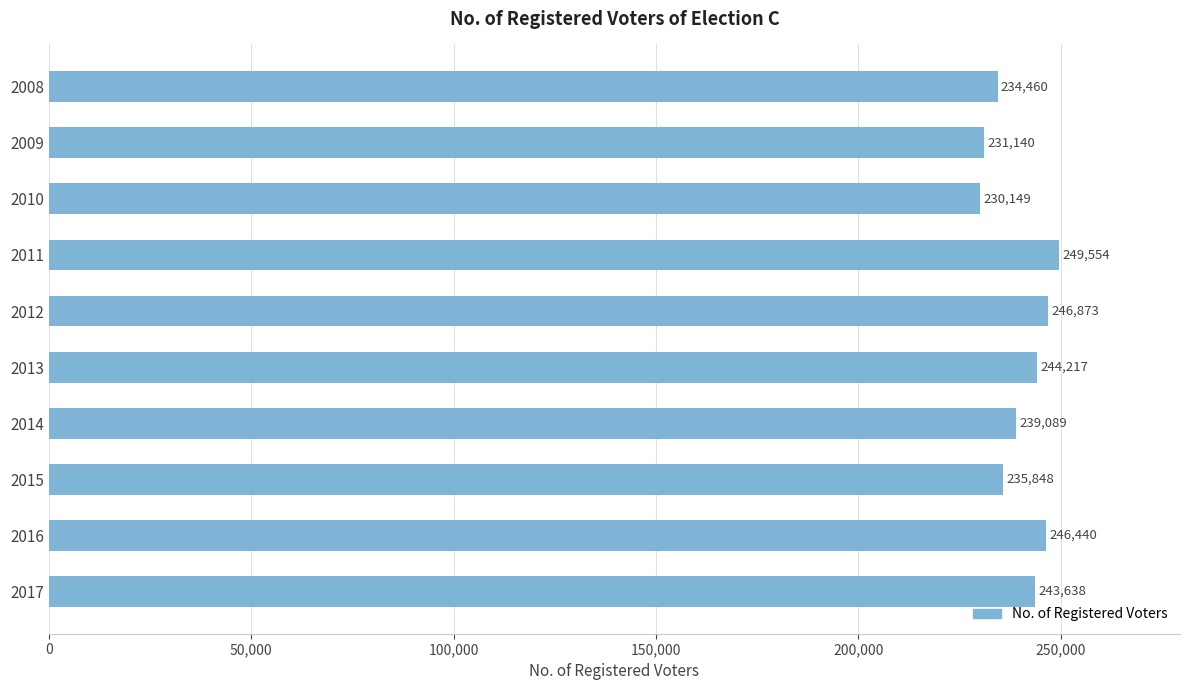

True or false: the data shows 249554 at 2011.

True